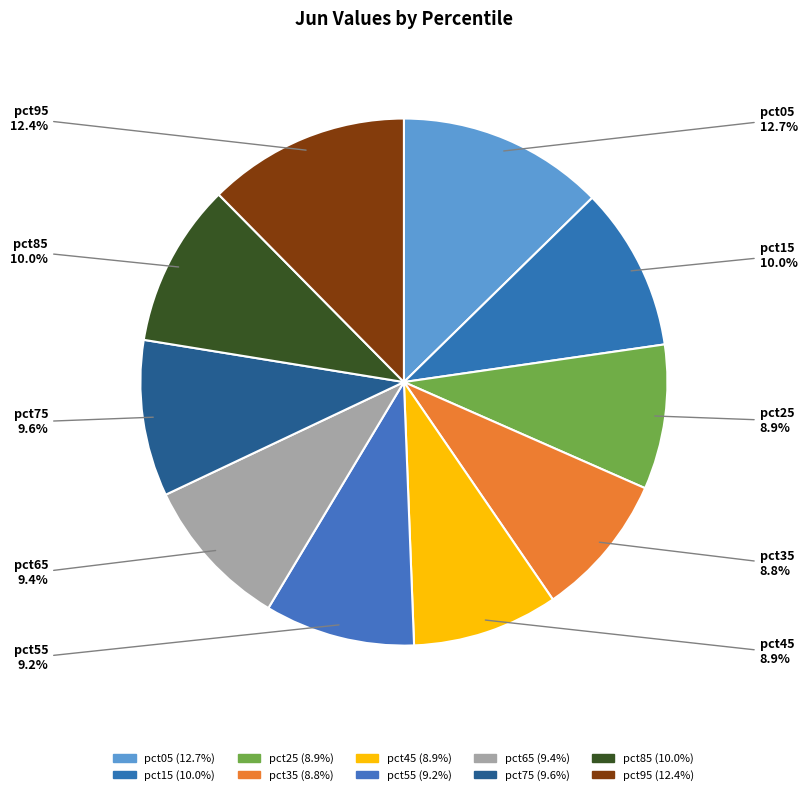

True or false: pct25 accounts for 9% of the total.

True